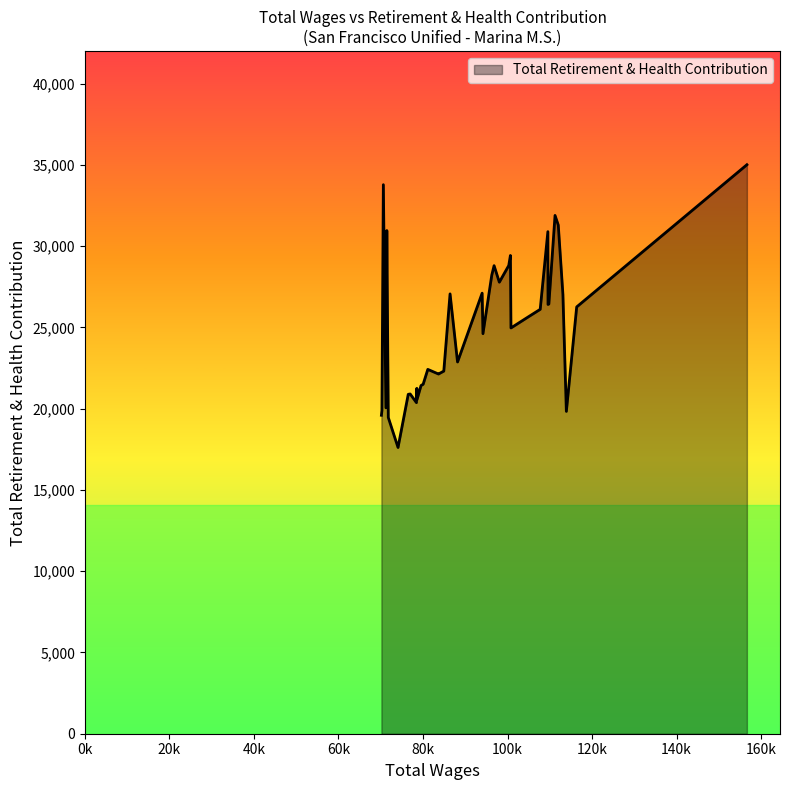

Does the chart display data point markers on the line(s)?

No